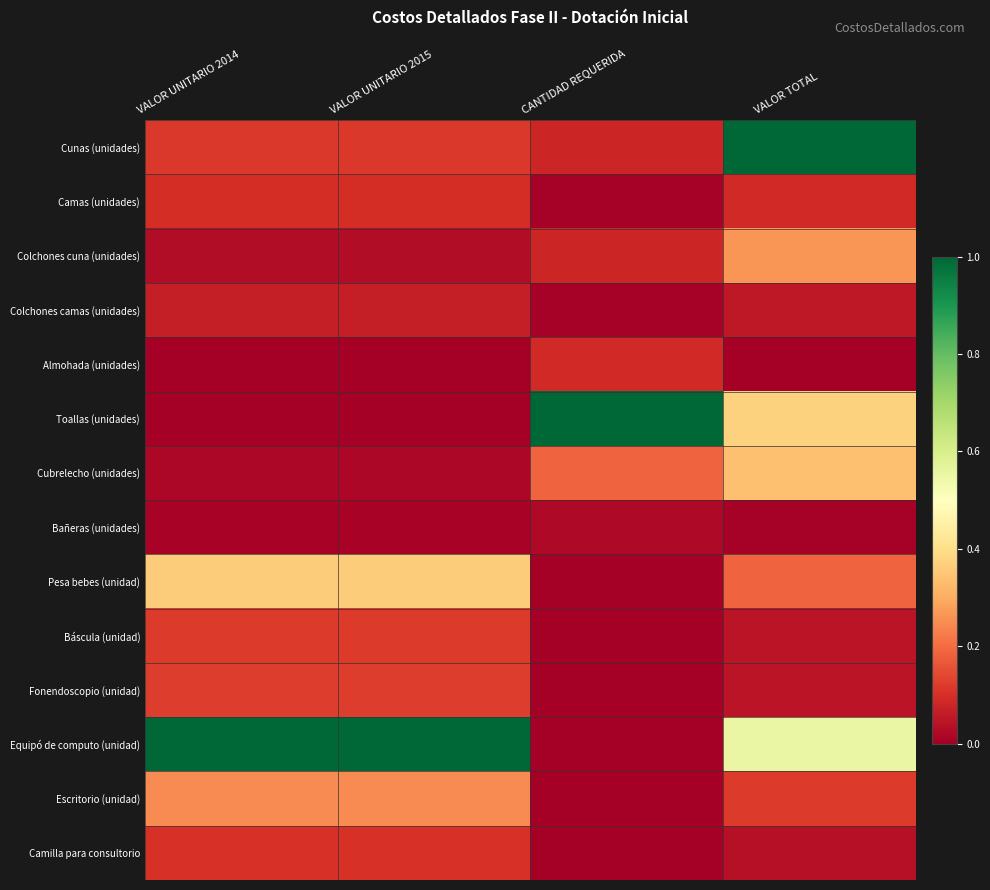

Which series has the largest total across all categories?

Equipó de computo (unidad)